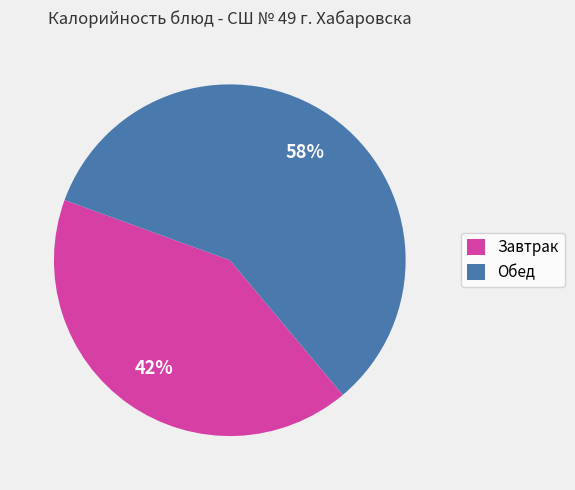

Which slice is the smallest?

Завтрак